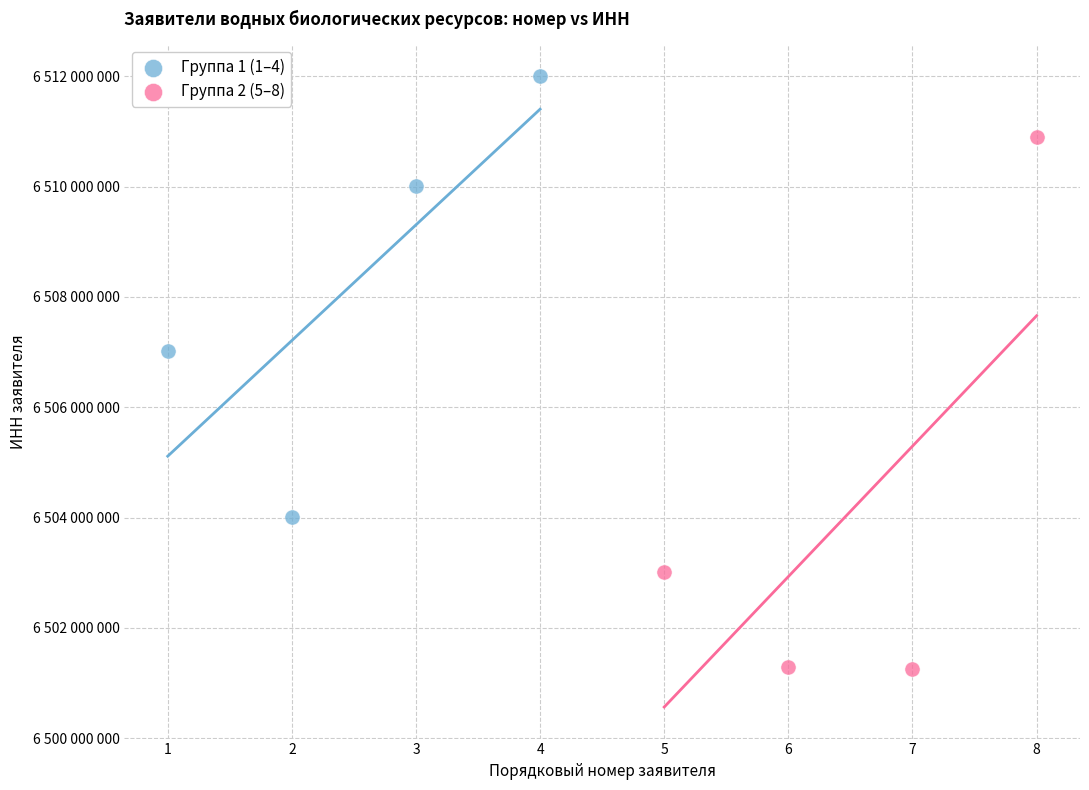

Which series contains the lowest Y value?

Группа 2 (5–8)